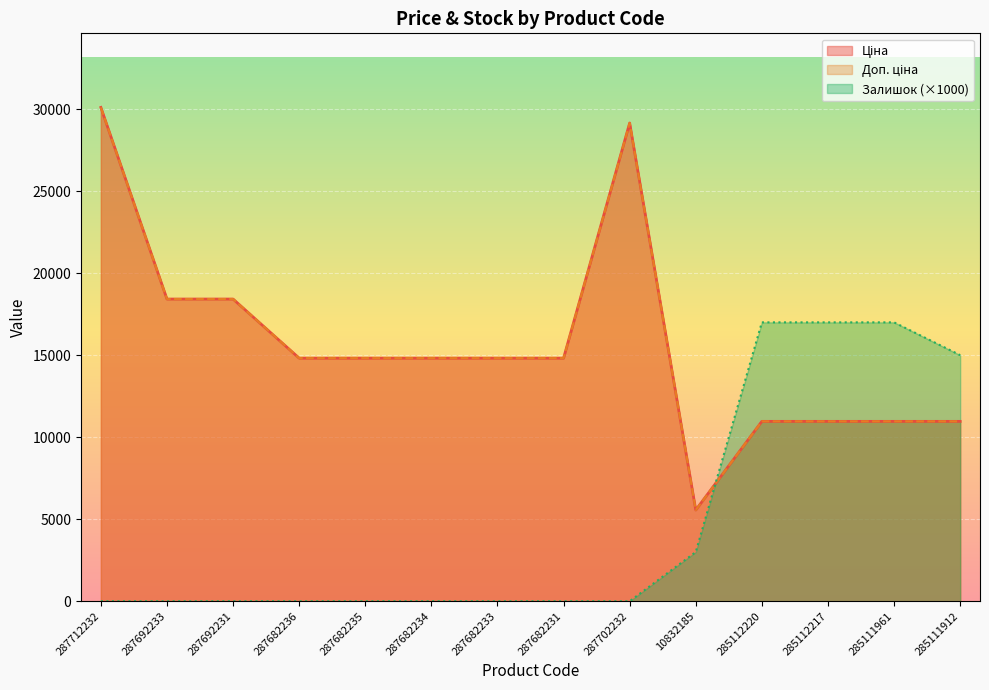

Between 287682233 and 287682236, which is larger?

287682233